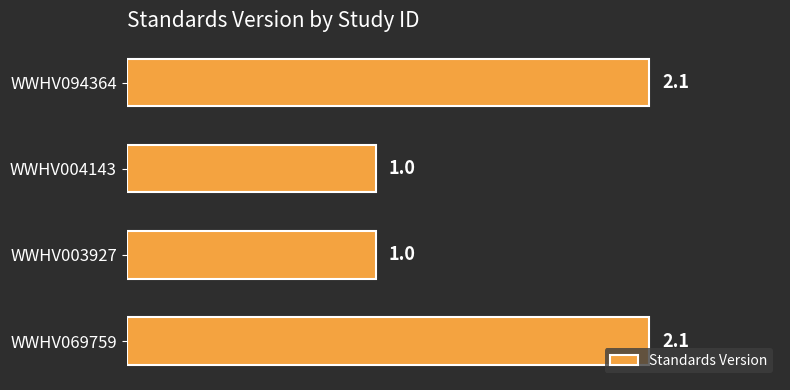

Are the bars horizontal?

Yes